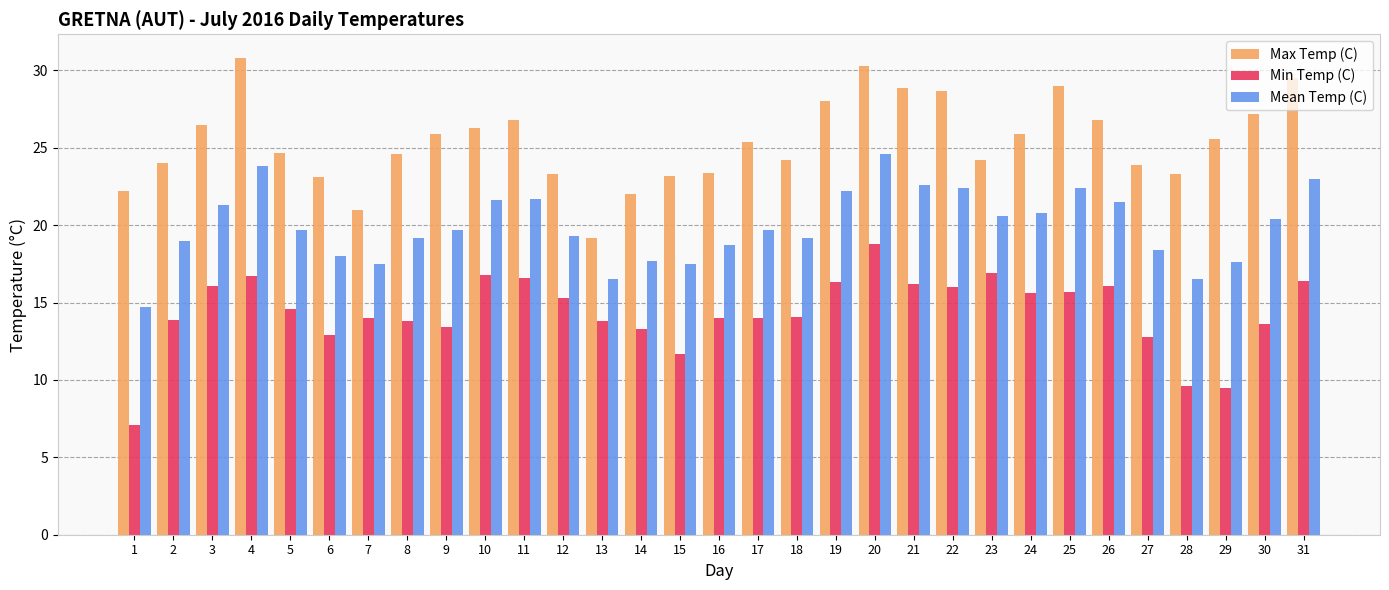

Which series has the largest total across all categories?

Max Temp (C)